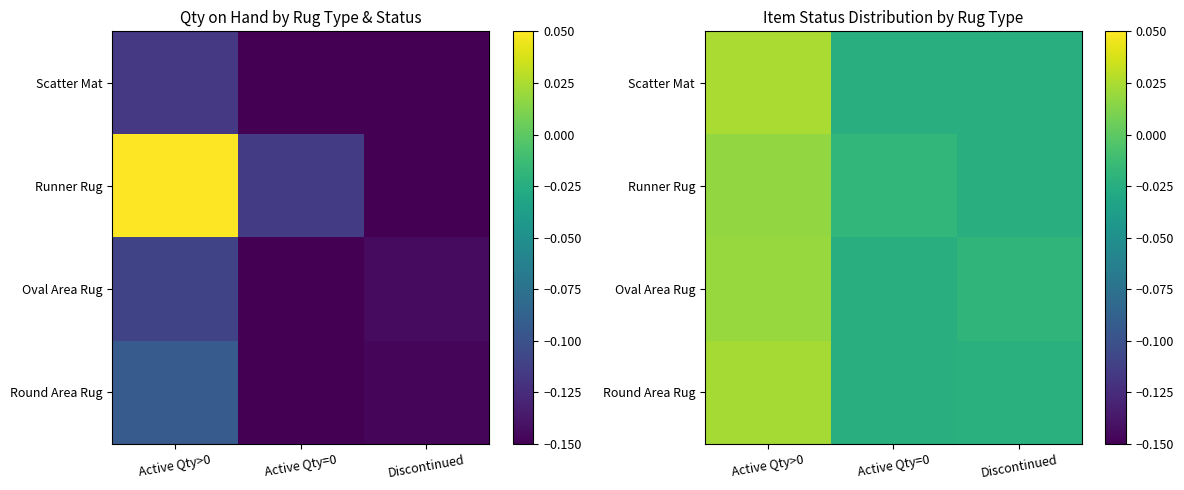

Count the Oval Area Rug values in the range 0 to 1.

1